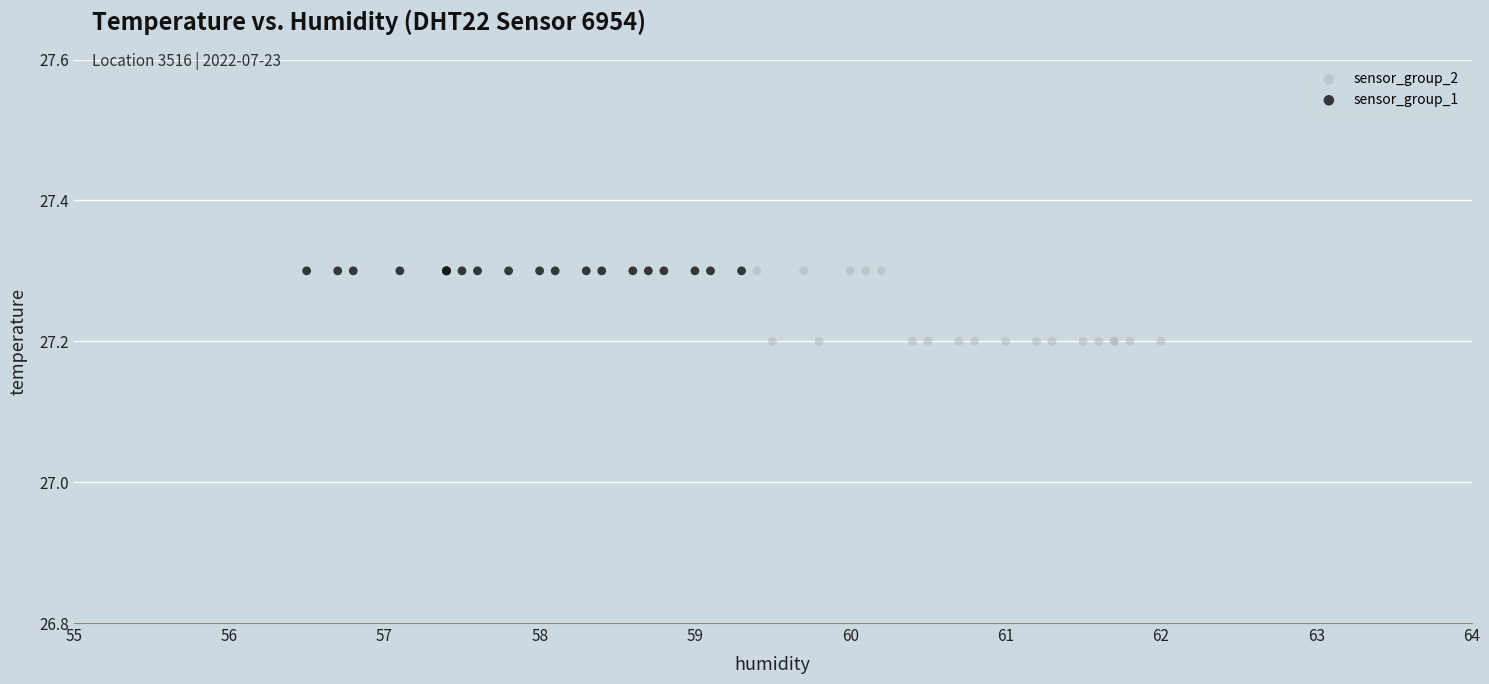

Which series contains the lowest Y value?

sensor_group_2